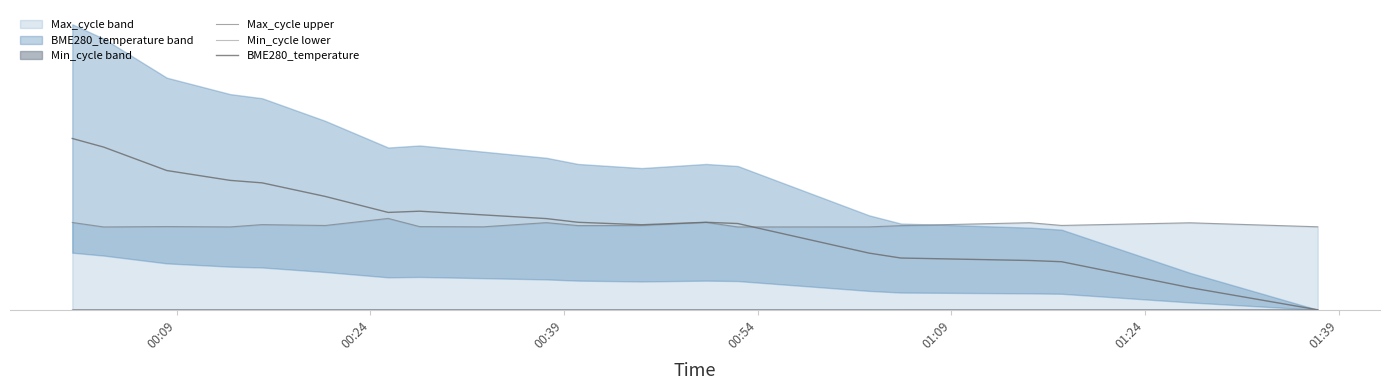

The value of Min_cycle lower at 01:39 is 0.0. True or false?

True